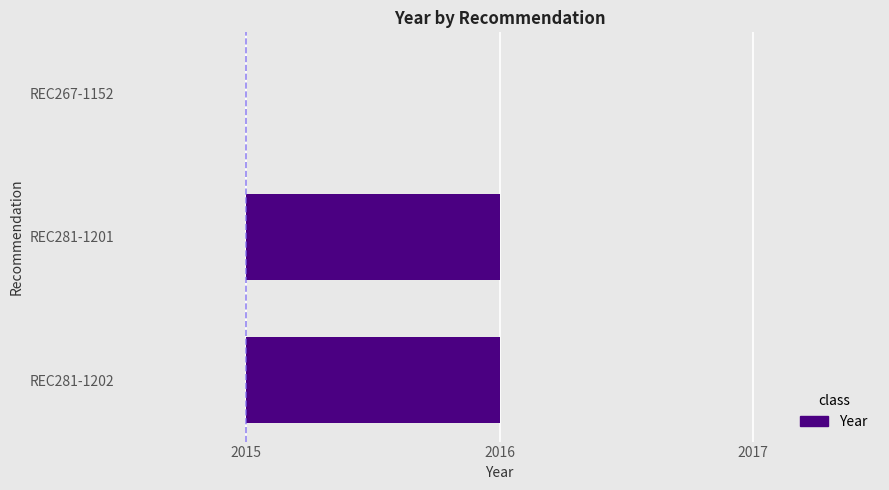

The chart shows a value of 1 at REC281-1202. True or false?

True